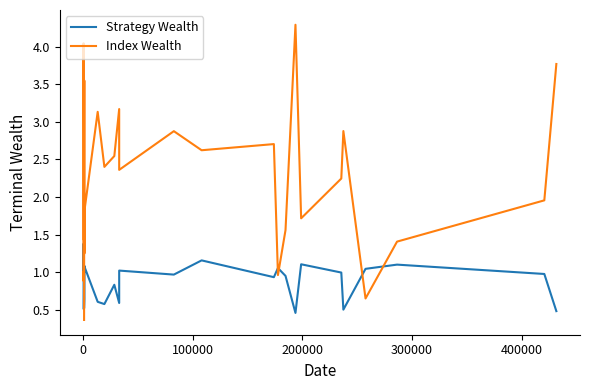

At which category is the sum across all series the highest?

200000